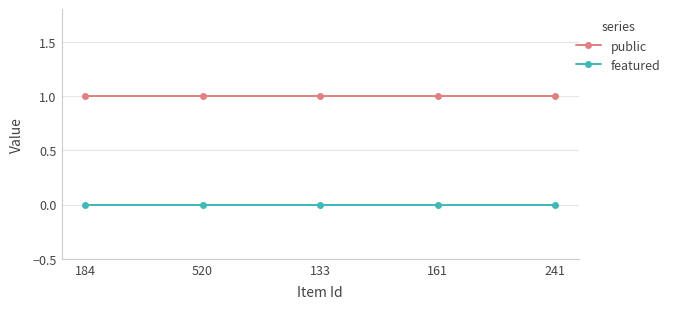

Reading right to left, what are all the values shown in this chart?

public: 241=1	161=1	133=1	520=1	184=1
featured: 241=0	161=0	133=0	520=0	184=0